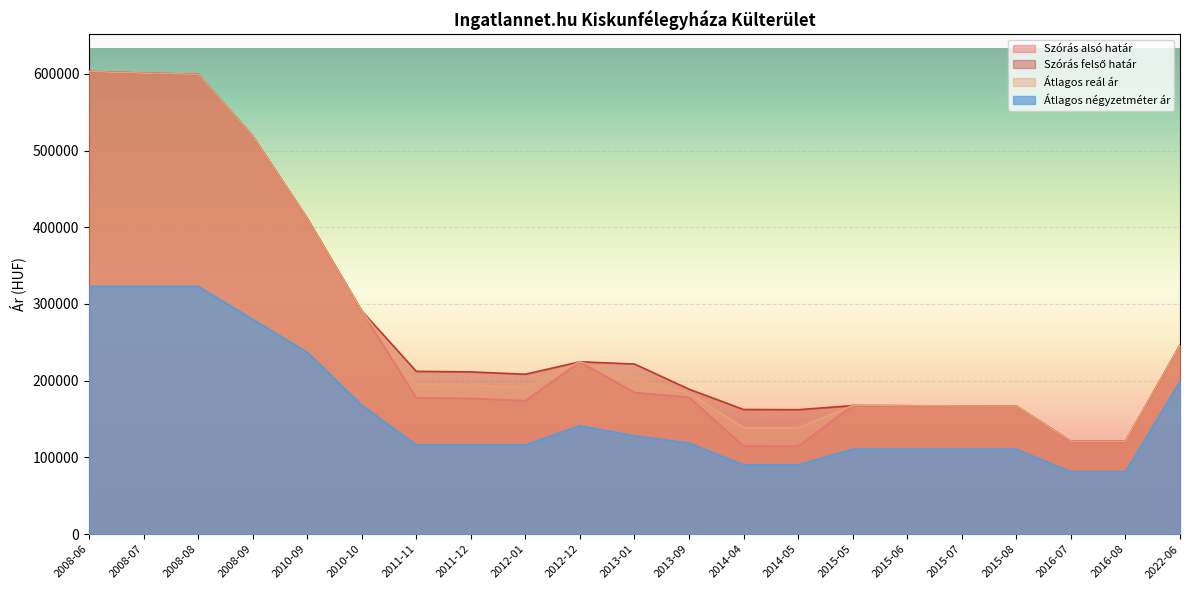

How many lines are shown in the chart?

4